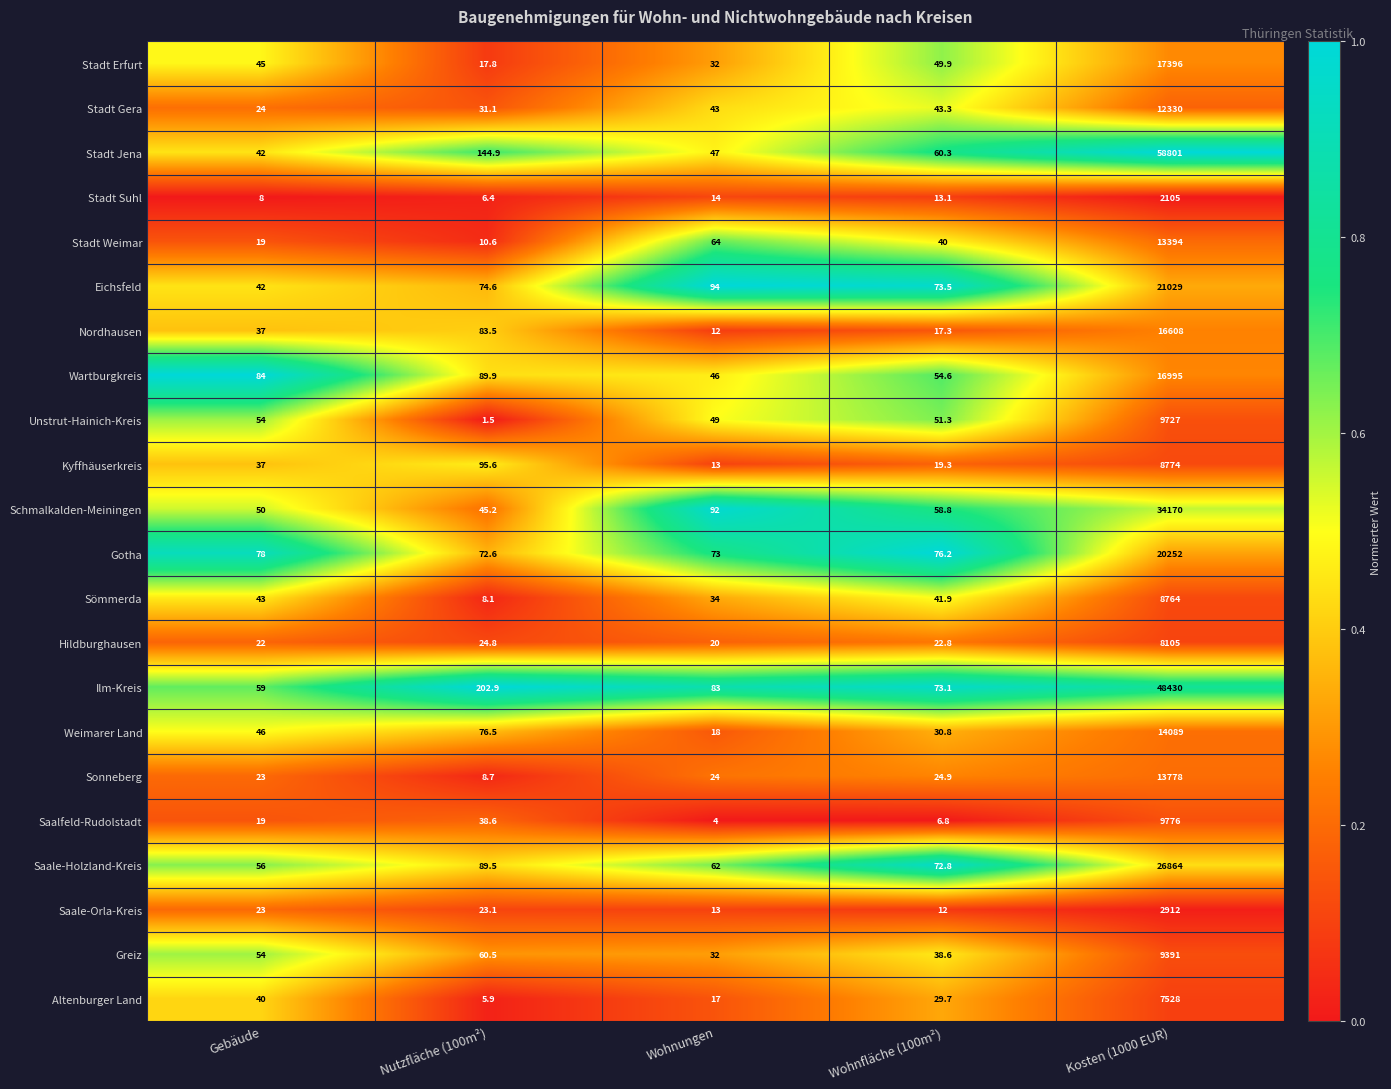

Which series has the largest range (max minus min)?

Stadt Jena